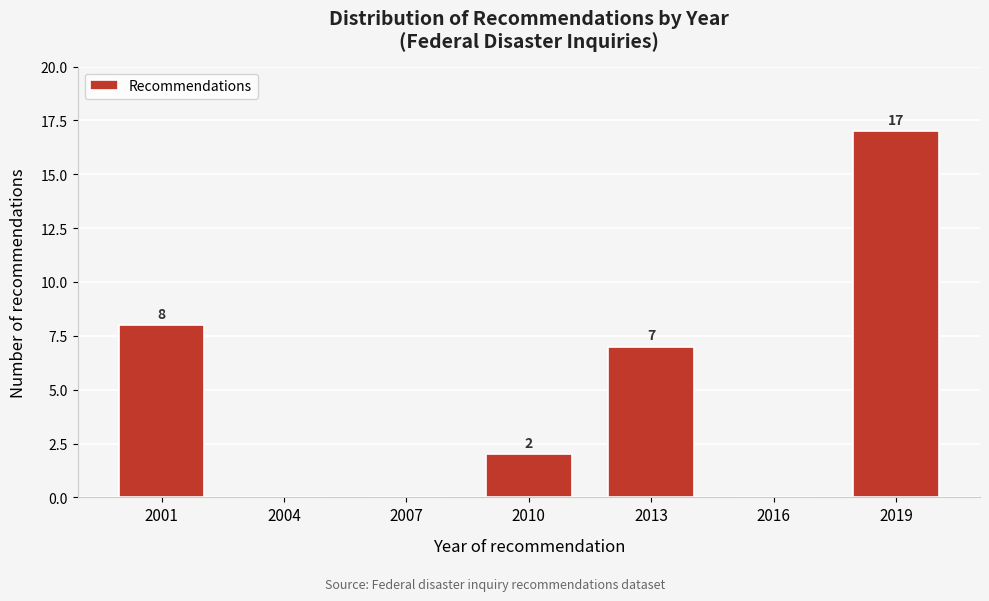

Reading right to left, what are all the values shown in this chart?

2019=17	2016=0	2013=7	2010=2	2007=0	2004=0	2001=8